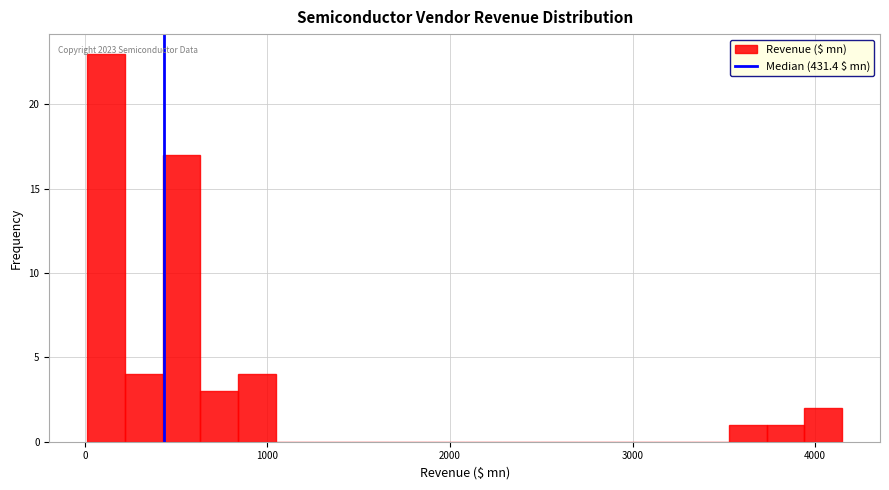

Read against the x-axis, roughly where is the centre of the tallest bar?

100